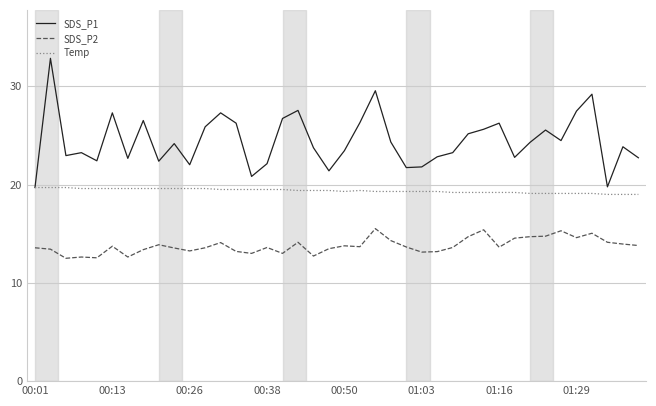

Which series has the largest total across all categories?

SDS_P1